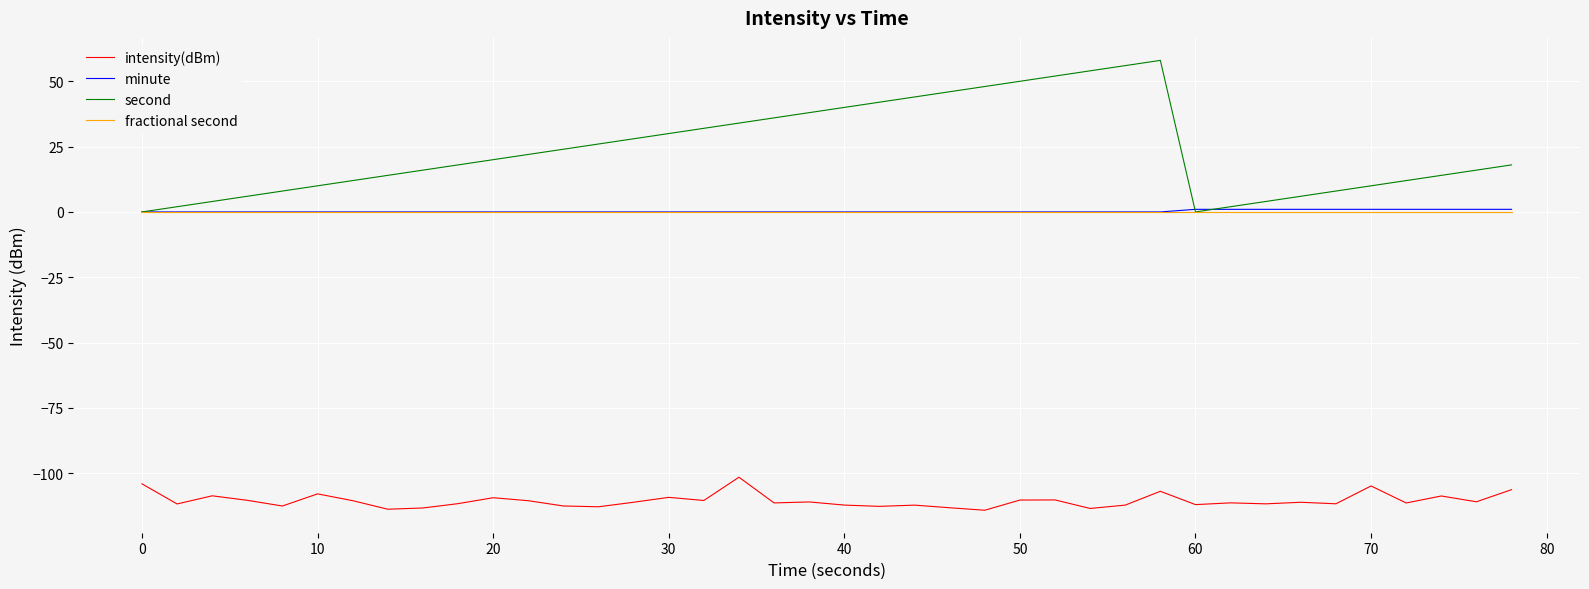

Which series has the widest spread of values?

second